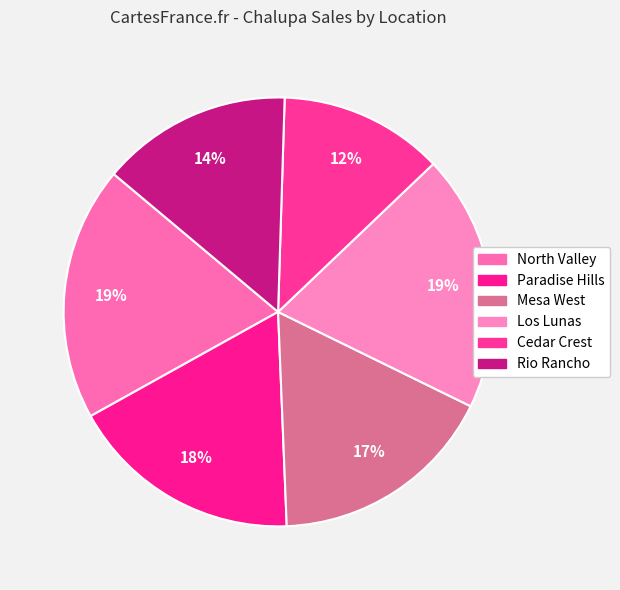

To the nearest percent, what percentage of the pie is Los Lunas?

19%